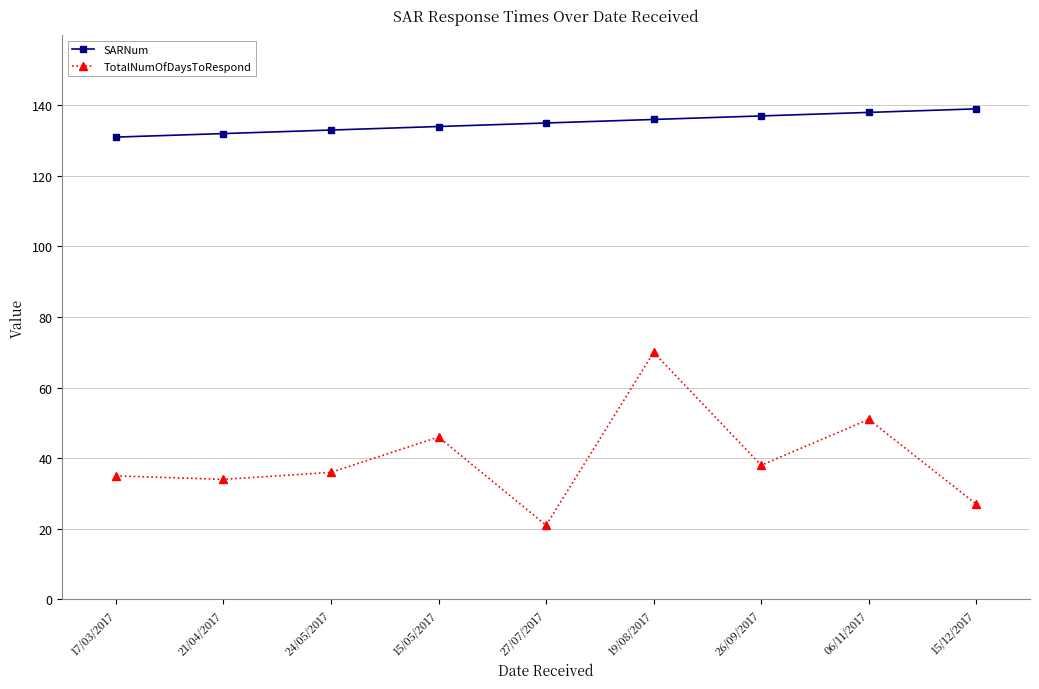

What are all the series names shown in the legend?

SARNum, TotalNumOfDaysToRespond